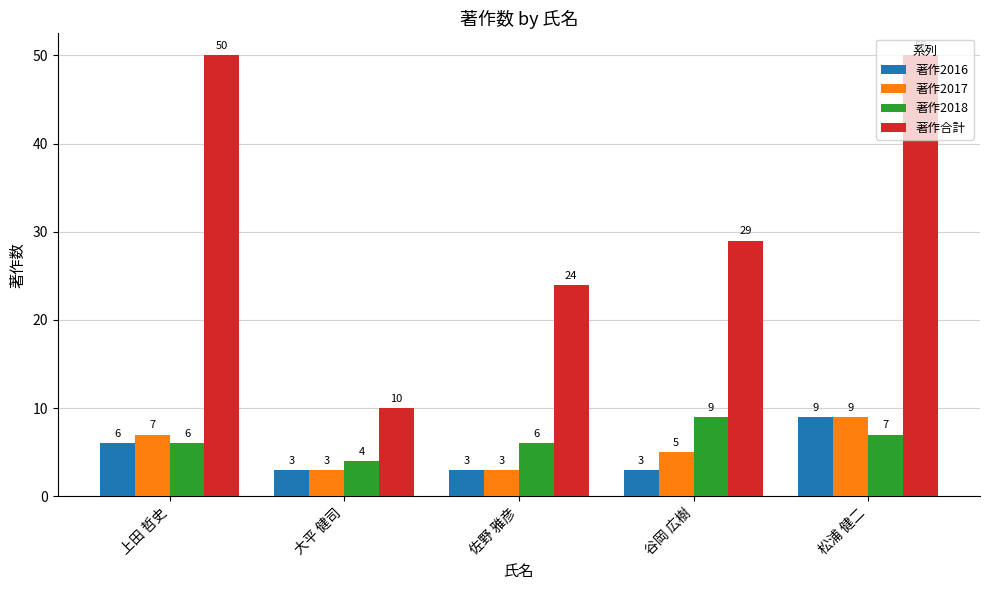

What is the average value of the 著作合計 series?

33